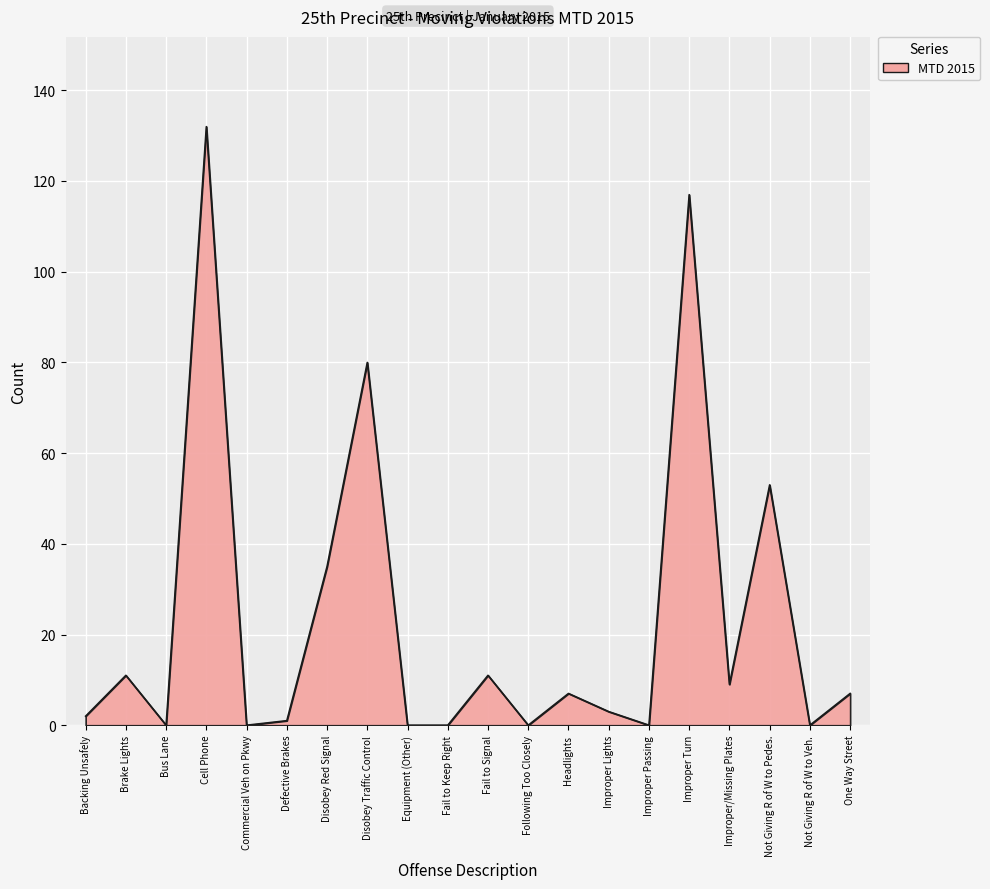

What is the change in value from Backing Unsafely to One Way Street?

+5